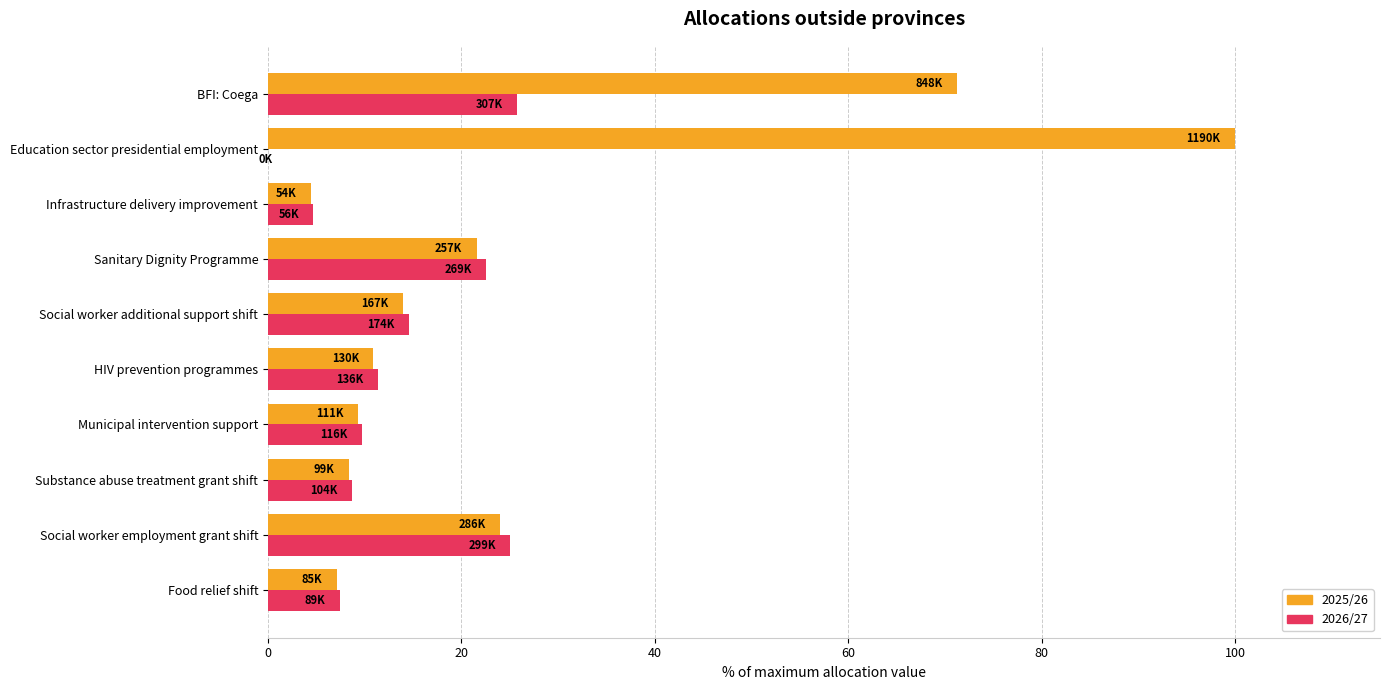

What is the maximum value shown in the chart?

100.0